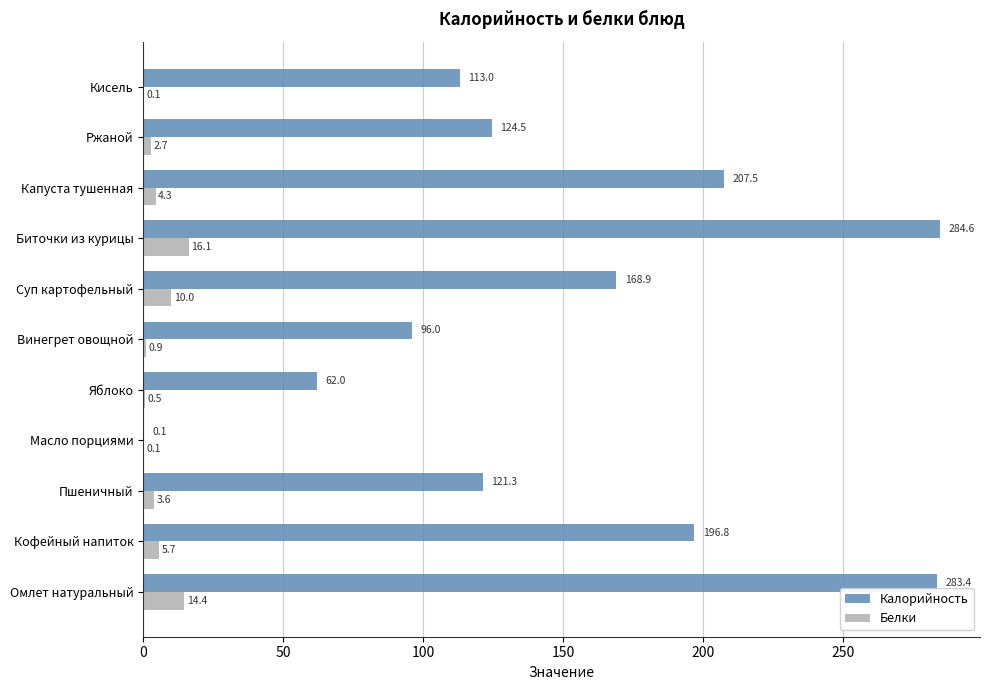

What is the sum of all Калорийность values?

1658.1